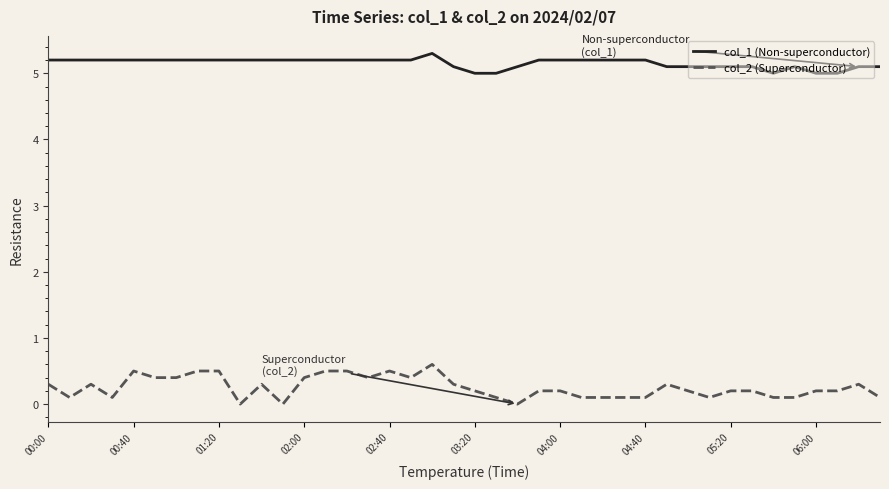

Rank the series by their maximum value, from lowest to highest.

col_2 (Superconductor), col_1 (Non-superconductor)